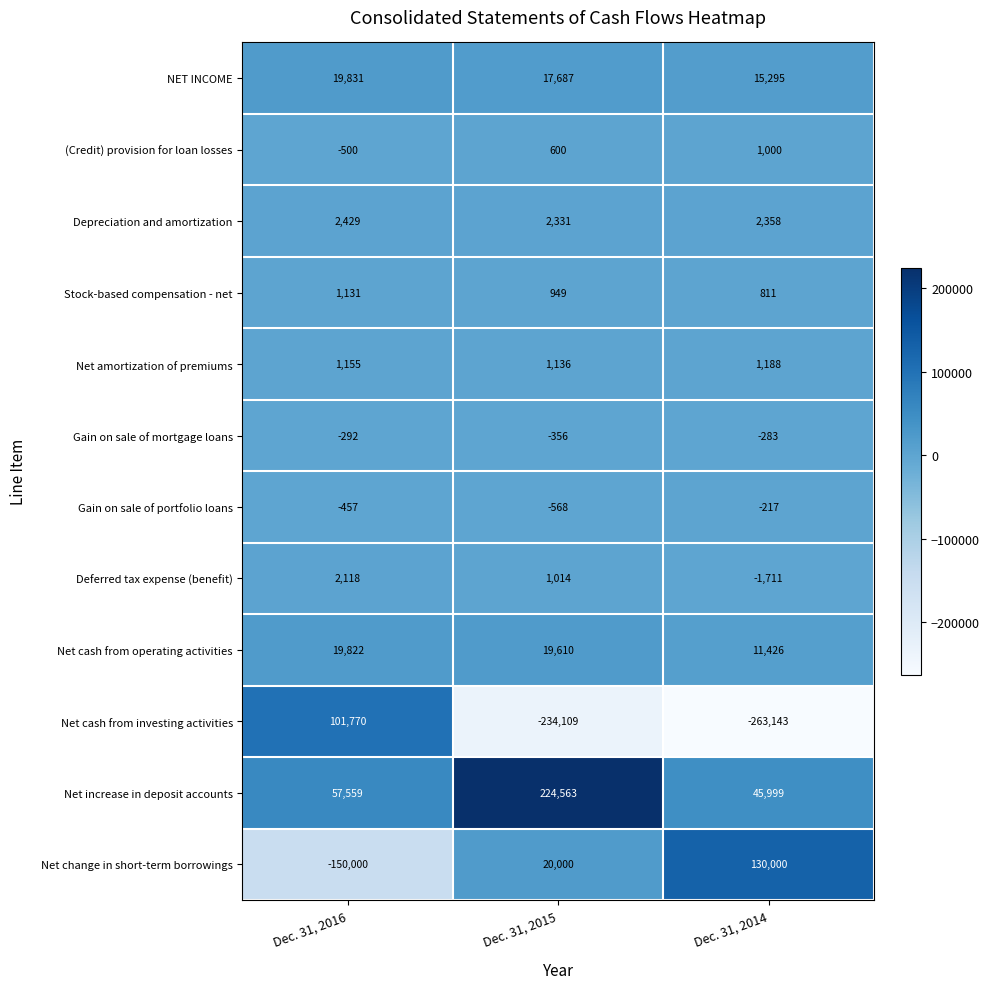

At which category is the sum across all series the highest?

Dec. 31, 2016